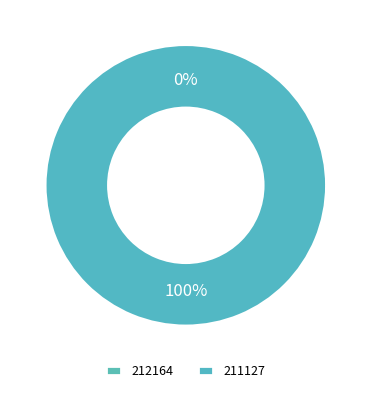

Rank the categories by value from lowest to highest.

212164, 211127